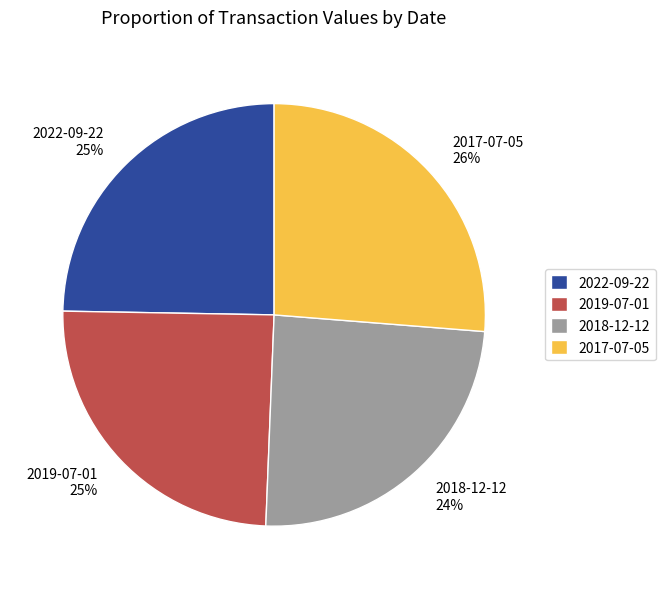

Combined, do 2022-09-22 25% and 2018-12-12 24% account for over 50%?

No